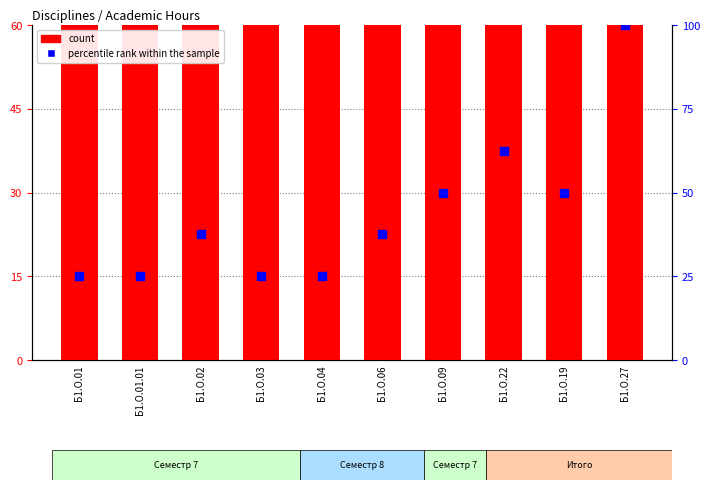

Which series has the largest total across all categories?

count